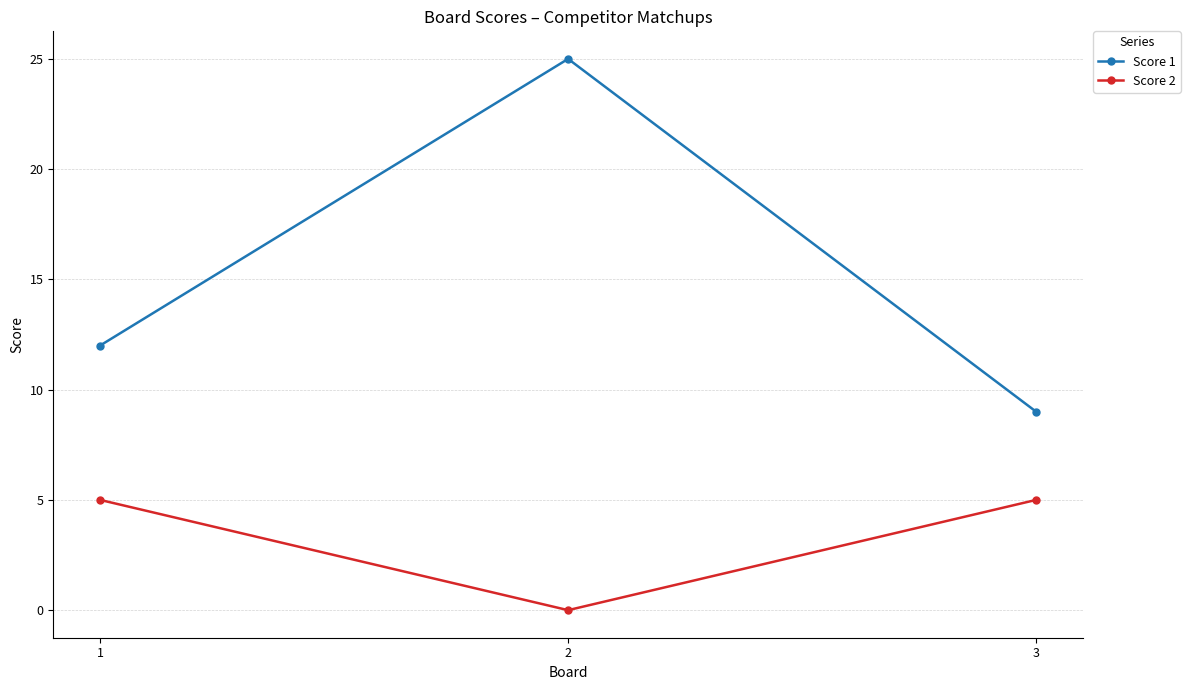

What are all the series names shown in the legend?

Score 1, Score 2